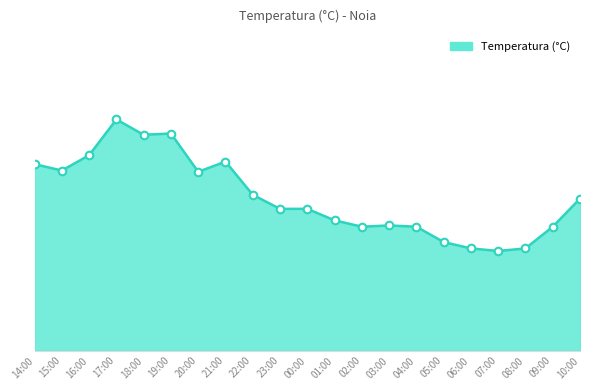

What is the change in value from 01:00 to 08:00?

-2.2